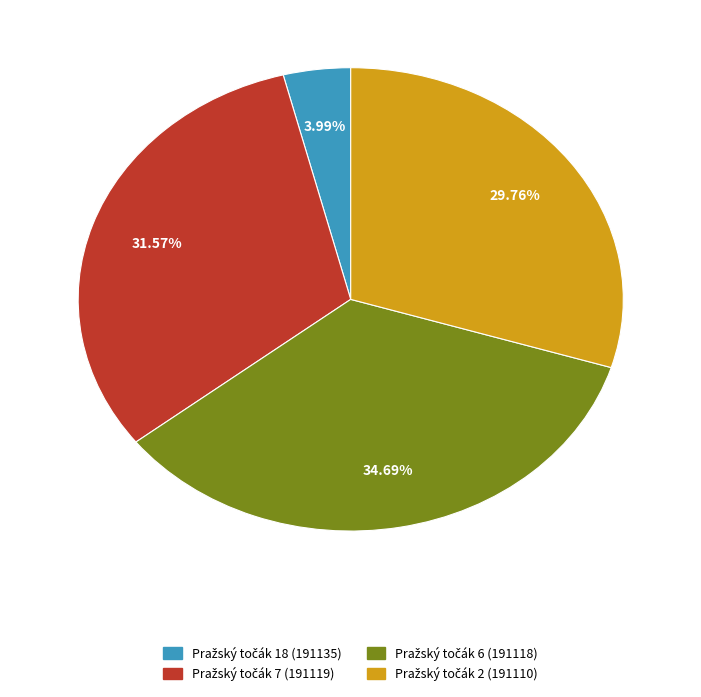

Does any single category account for the majority?

No